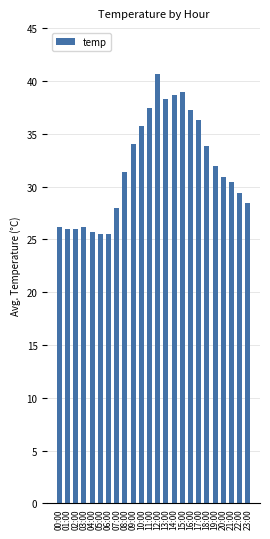

What is the greatest value displayed?

40.7